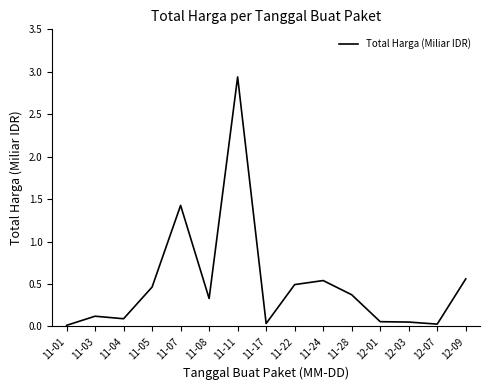

Does the chart display data point markers on the line(s)?

No